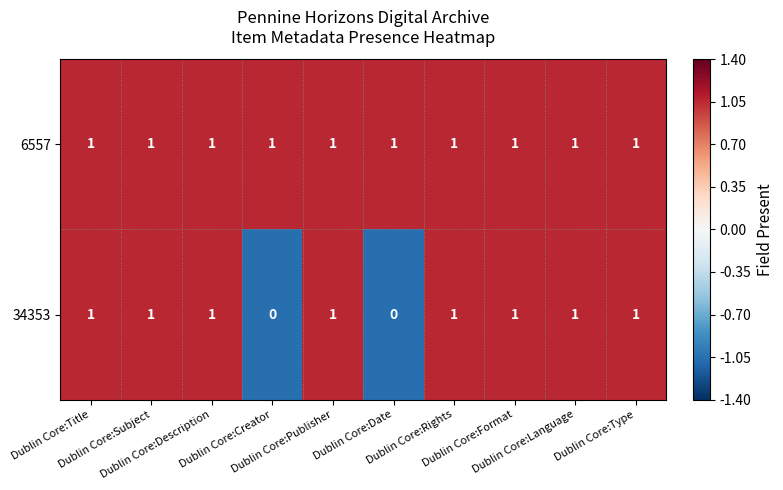

List the series in order of their overall mean, lowest first.

34353, 6557